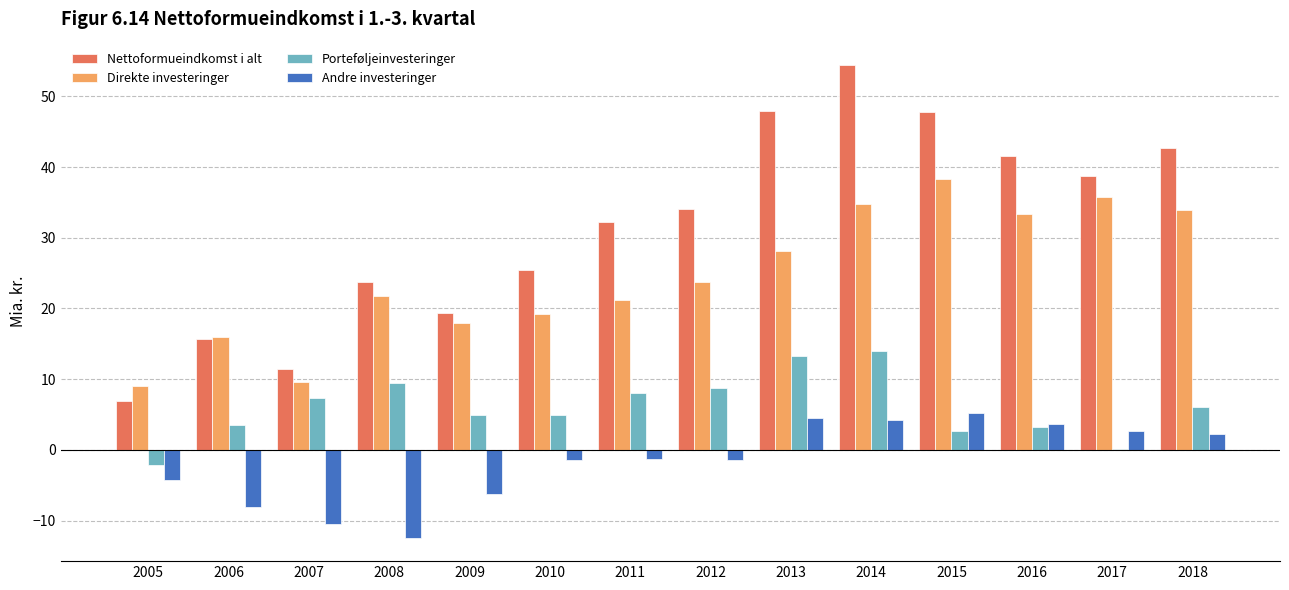

Is the value of Direkte investeringer at 2015 greater than the value of Porteføljeinvesteringer at 2005?

Yes